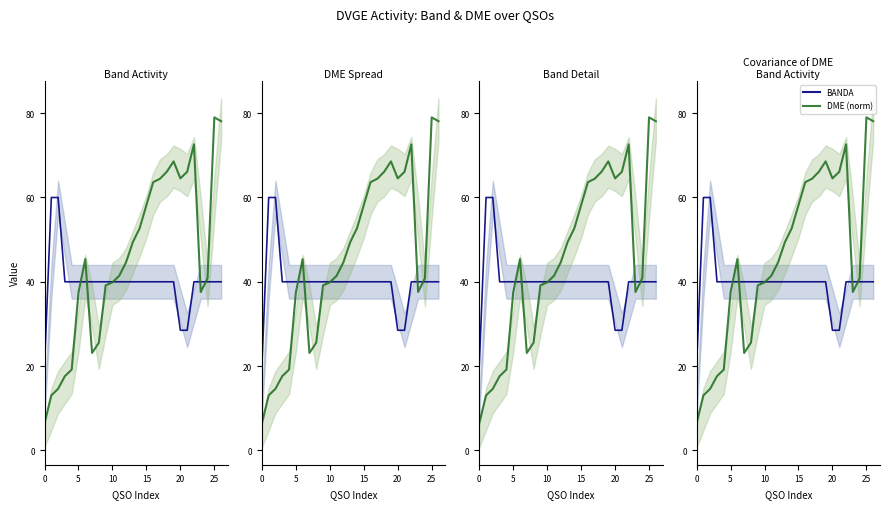

What are all the series names shown in the legend?

BANDA, DME